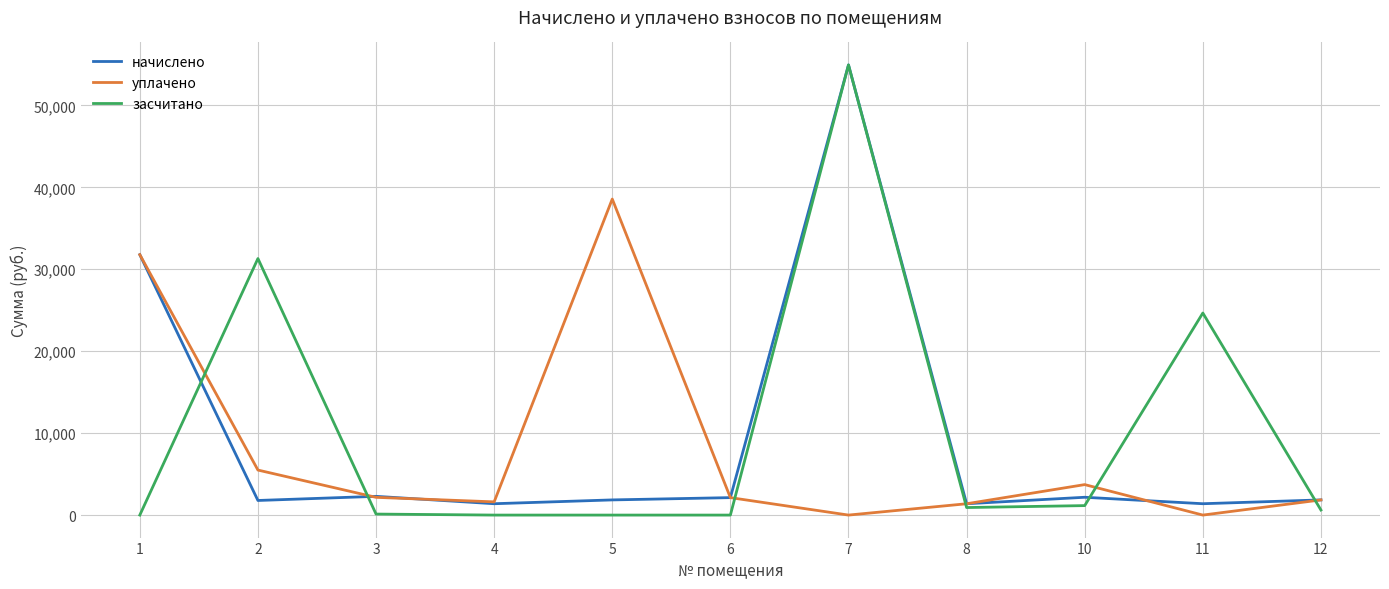

What is the average value of the уплачено series?

8064.5